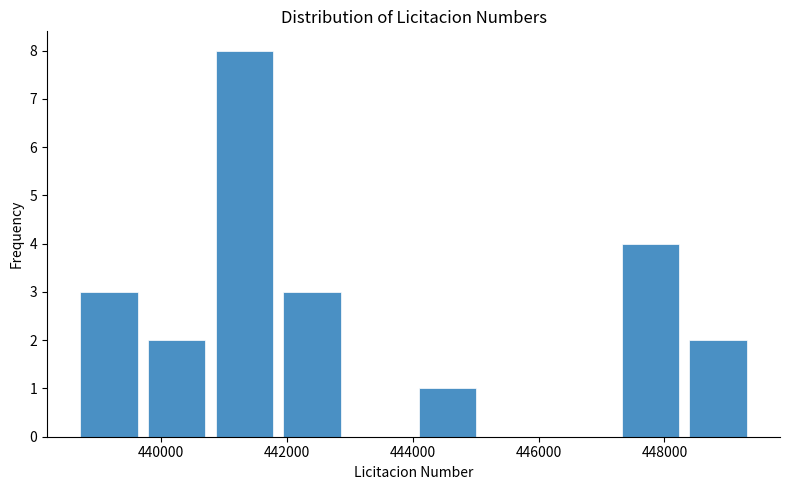

Reading left to right, transcribe this chart: for each bar, give the range it covers on the x-axis and its height. Neither the bar edges nor the heights are printed on the chart, so give them approximately, as read against the axes.

438600 to 439800: 3
439800 to 440800: 2
440800 to 441800: 8
441800 to 443000: 3
443000 to 444000: 0
444000 to 445000: 1
445000 to 446200: 0
446200 to 447200: 0
447200 to 448400: 4
448400 to 449400: 2